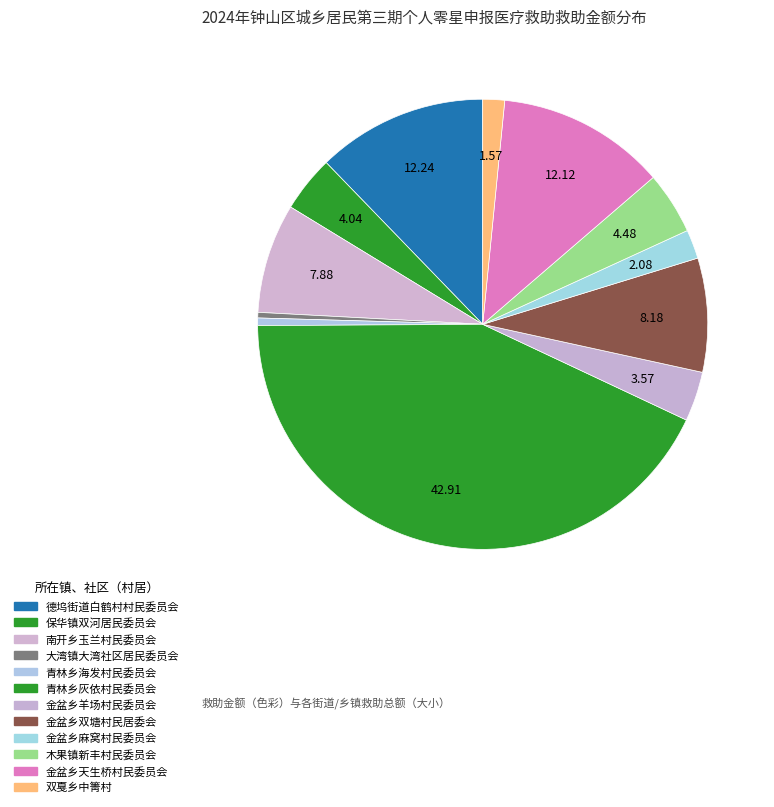

How many segments does this pie chart have?

12